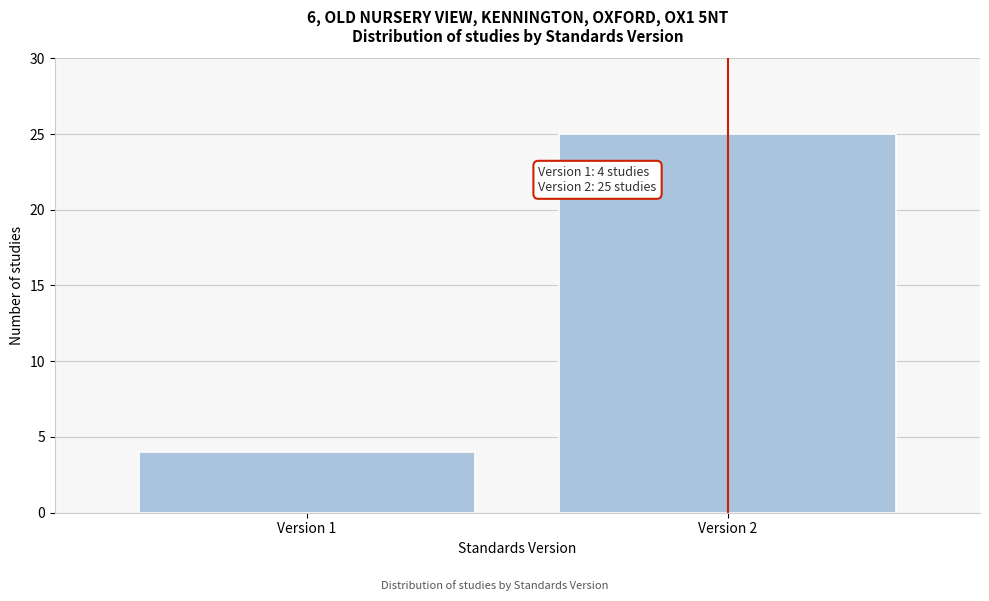

Reading right to left, list all the values displayed in this chart.

Version 2=25	Version 1=4